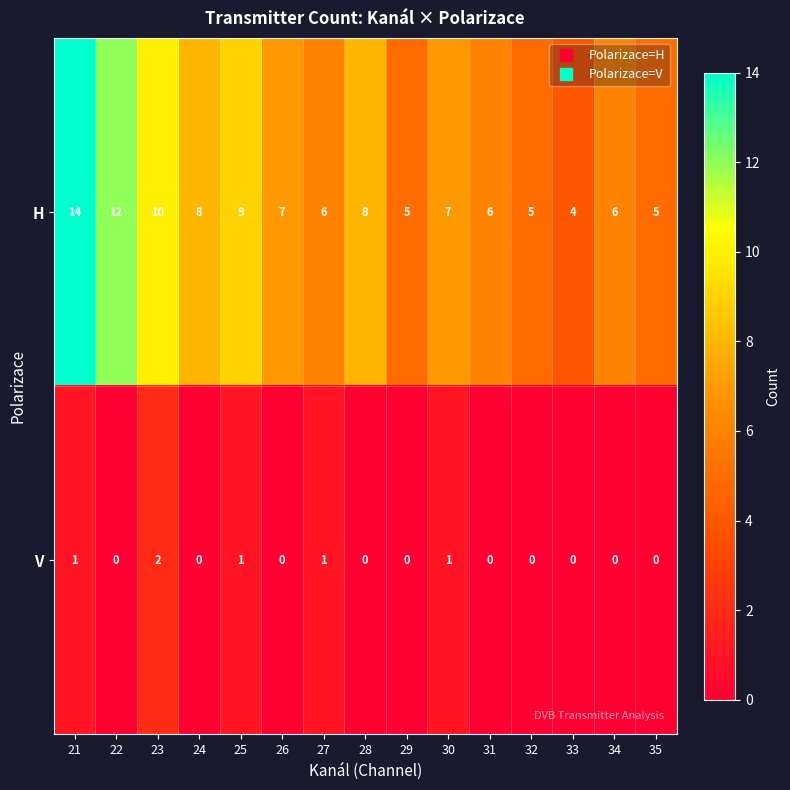

True or false: H has a value of 7 at 29.

False